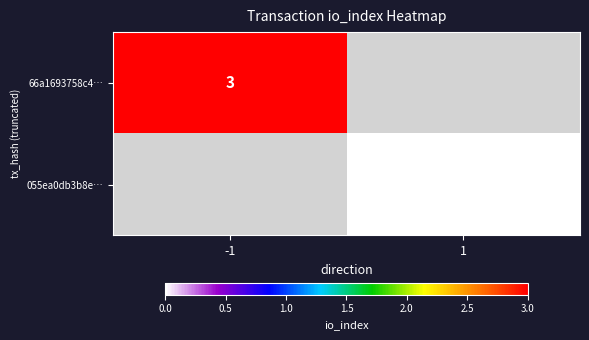

The 66a1693758c4… series shows 1 at -1. True or false?

False